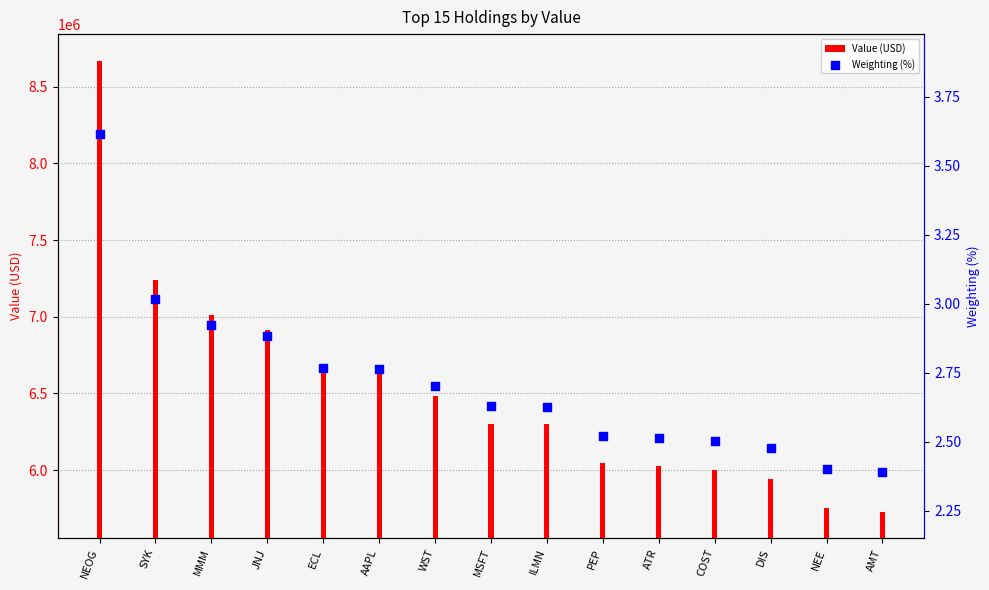

At how many categories does at least one series exceed 7893488?

1